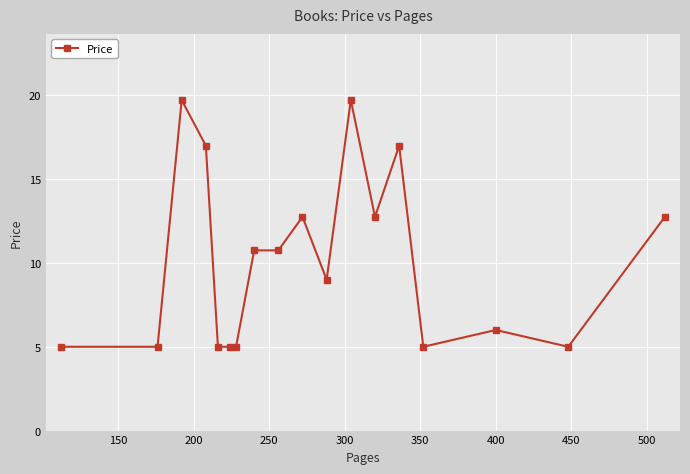

What is the average value?

10.2